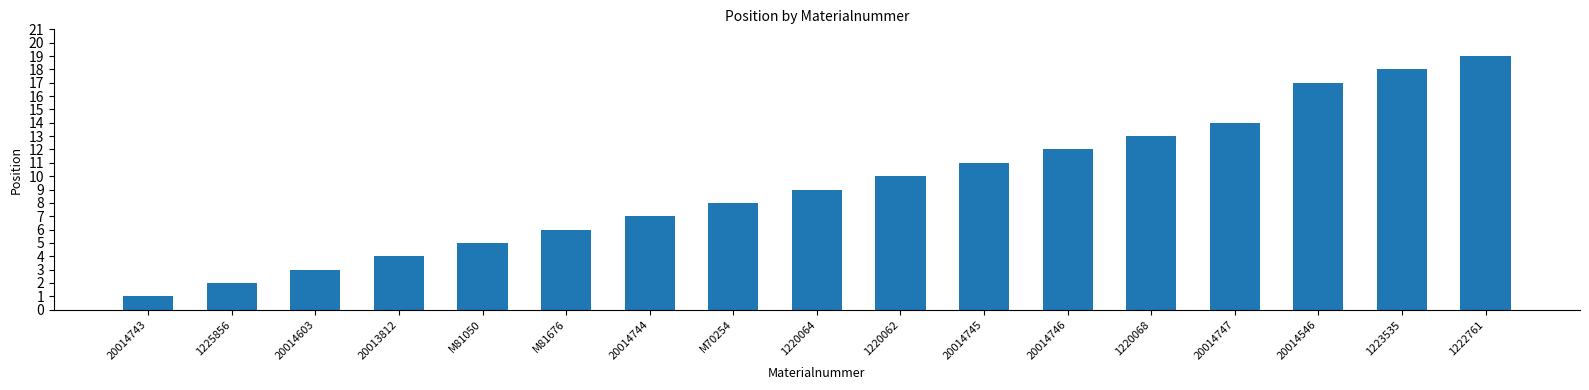

Rank the categories by value from lowest to highest.

20014743, 1225856, 20014603, 20013812, M81050, M81676, 20014744, M70254, 1220064, 1220062, 20014745, 20014746, 1220068, 20014747, 20014546, 1223535, 1222761